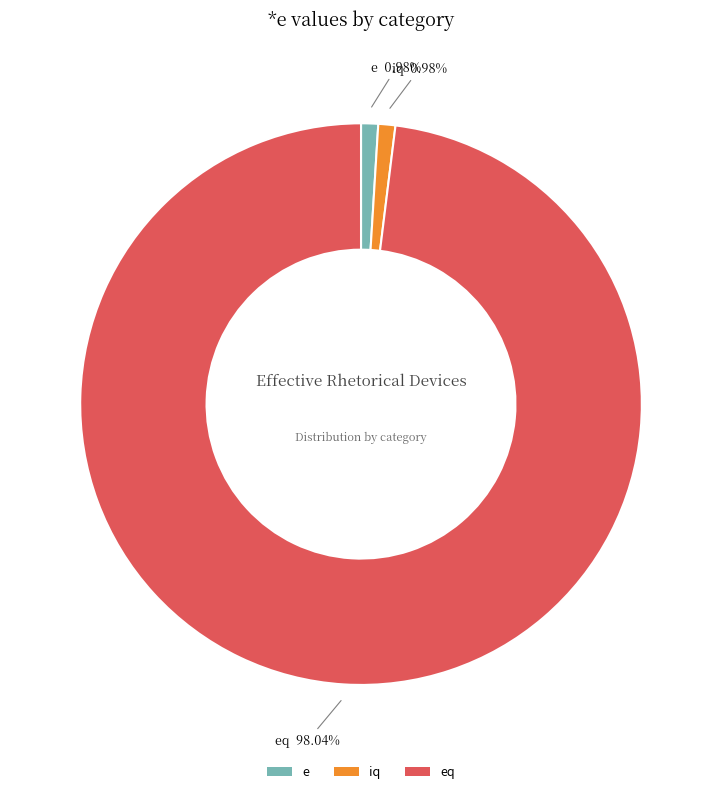

How many segments does this pie chart have?

3